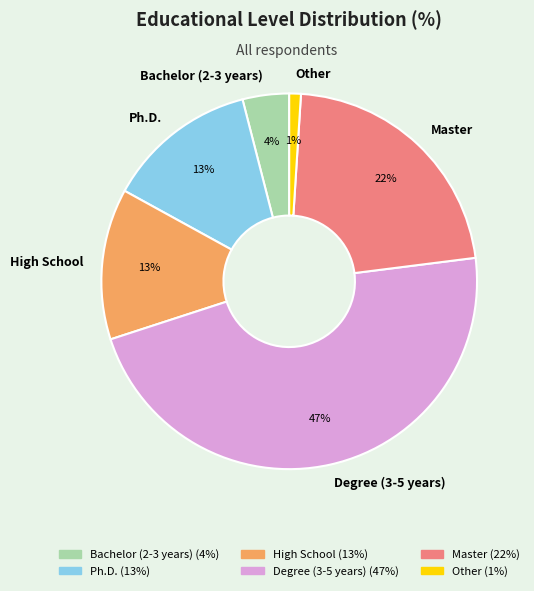

The Ph.D. slice represents 25% of the pie. True or false?

False